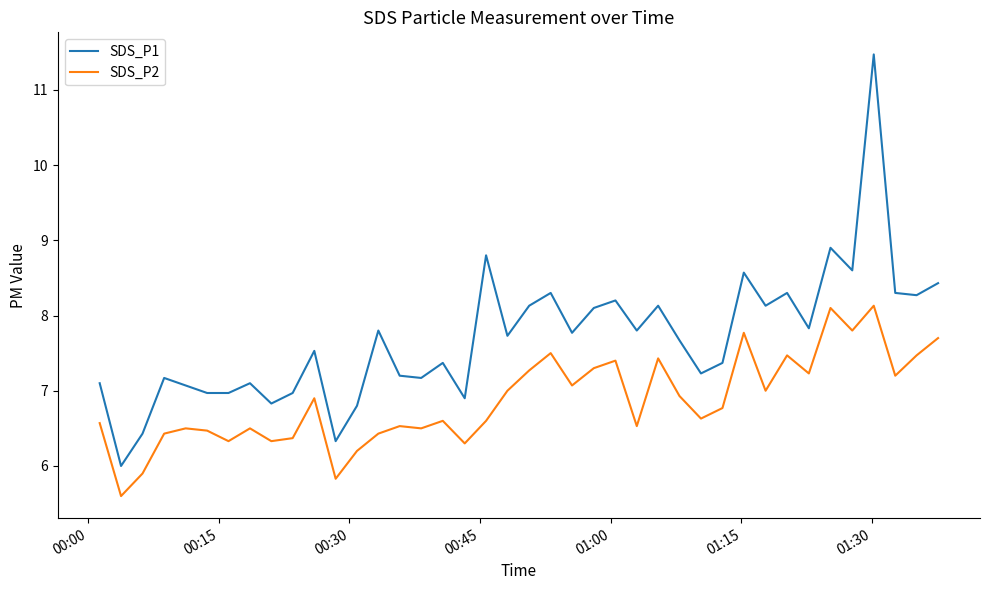

Which series has the largest range (max minus min)?

SDS_P1